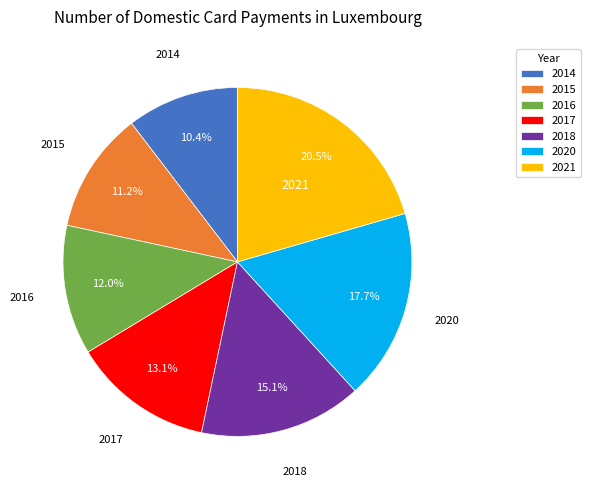

To the nearest percent, what is the average slice percentage?

14%